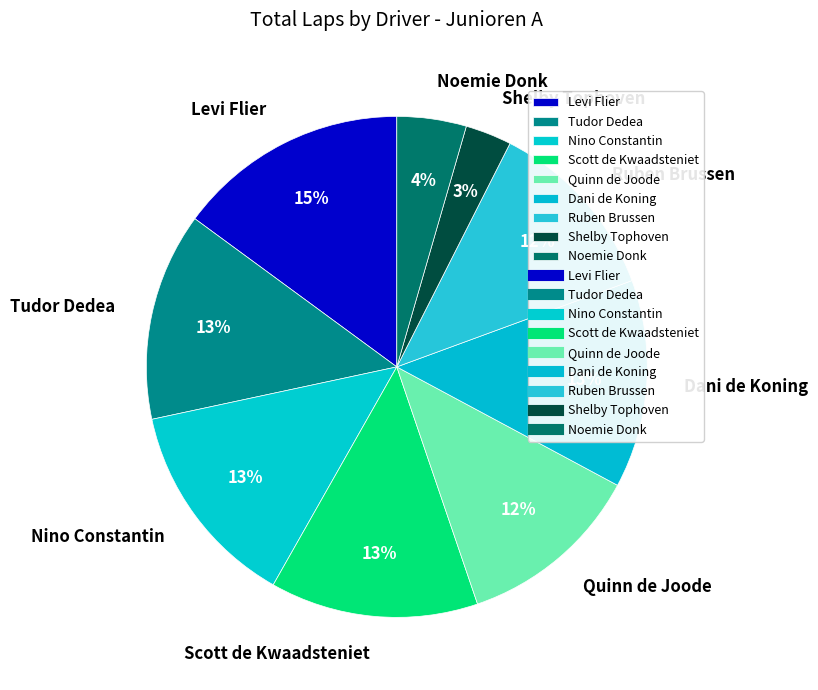

To the nearest percent, what is the difference between the largest and smallest slice percentages?

12%